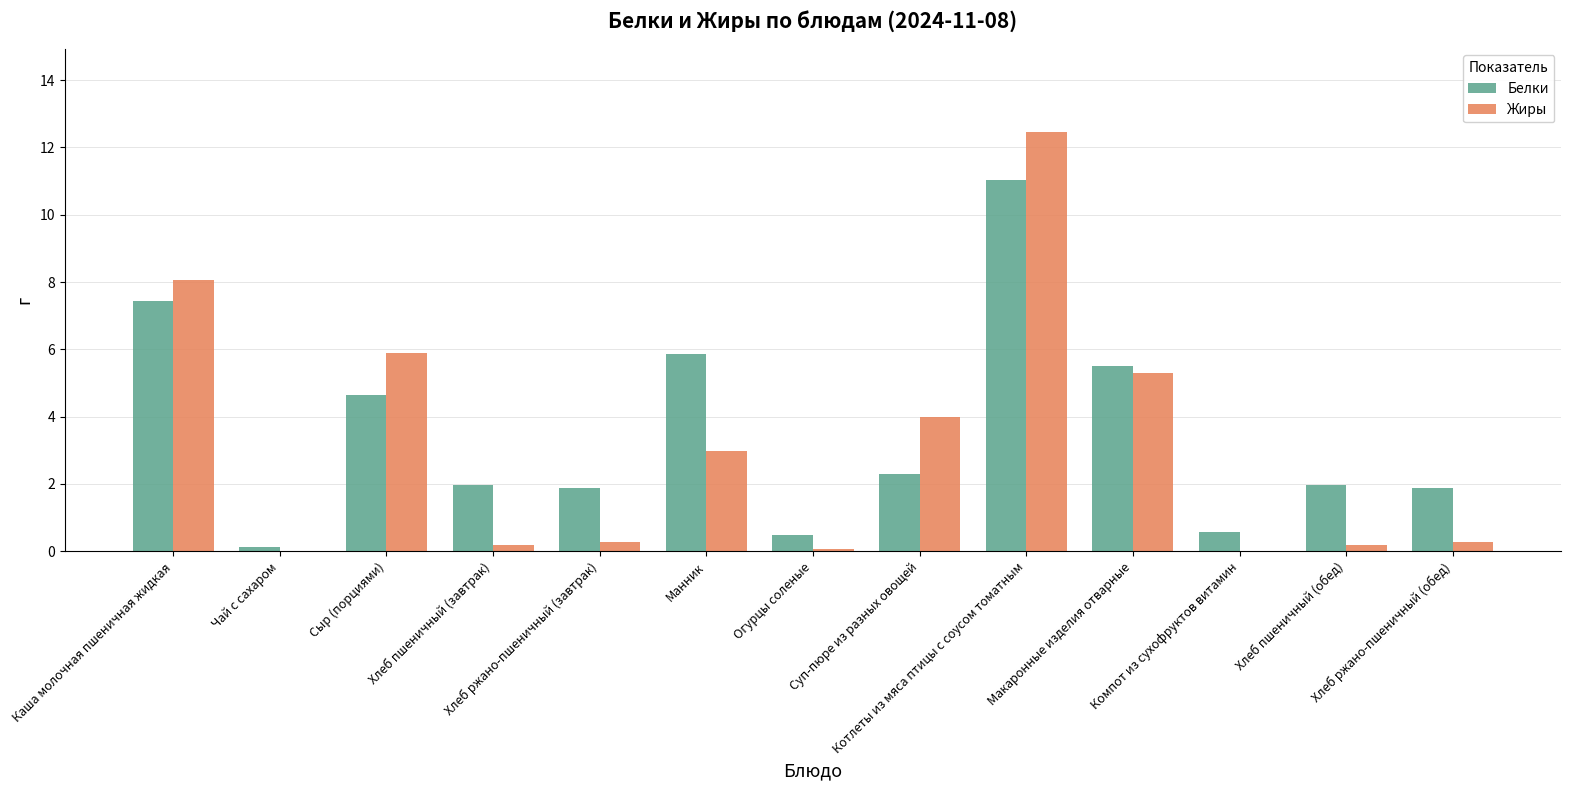

What is the sum of all Белки values?

45.6